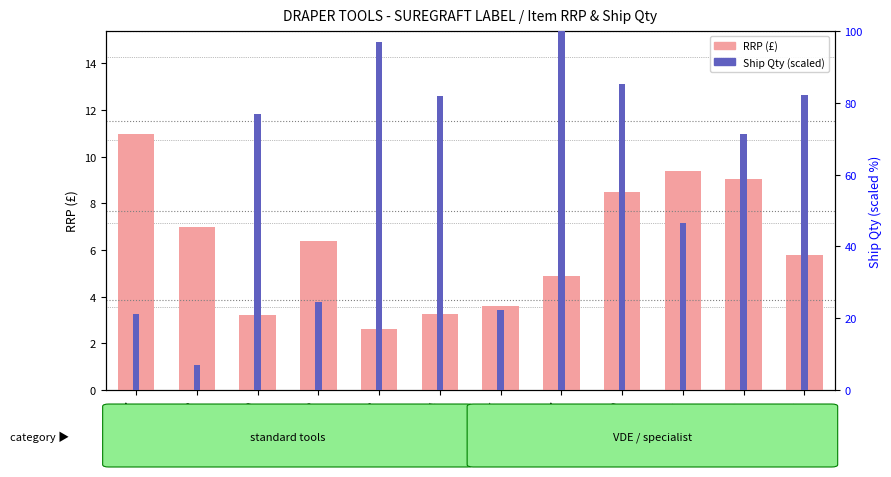

How many data points in RRP (£) are above 6?

6